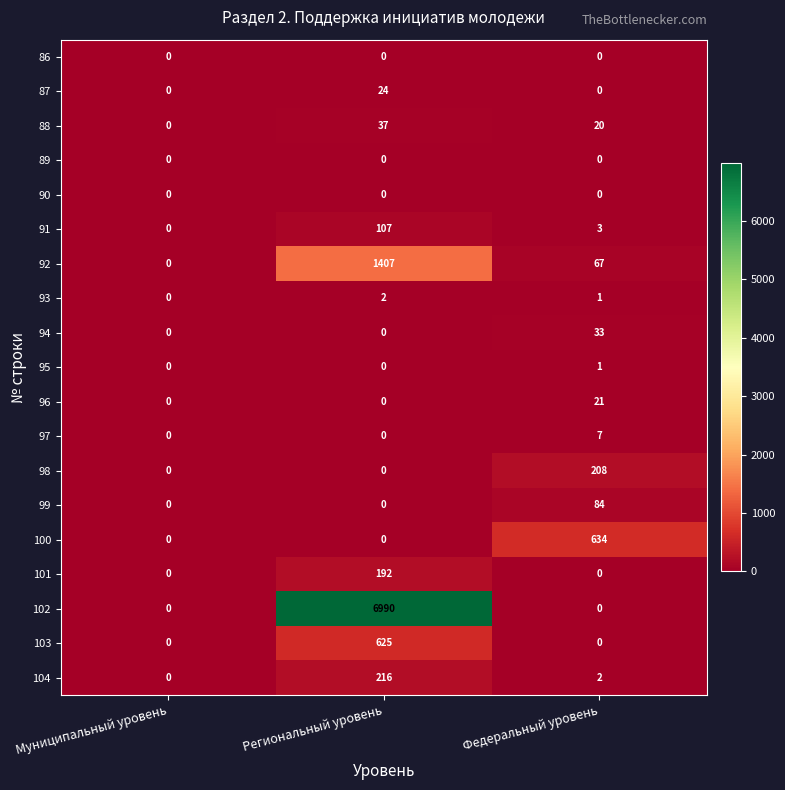

Is it true that 91 equals 62 at Региональный уровень?

False